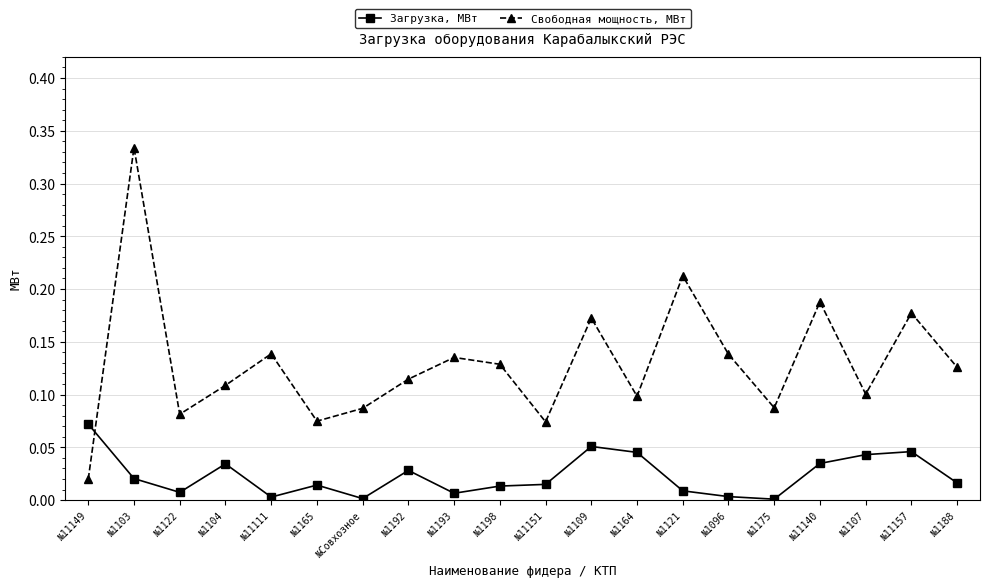

Between №1192 and №11151, which series saw the biggest shift?

Свободная мощность, МВт